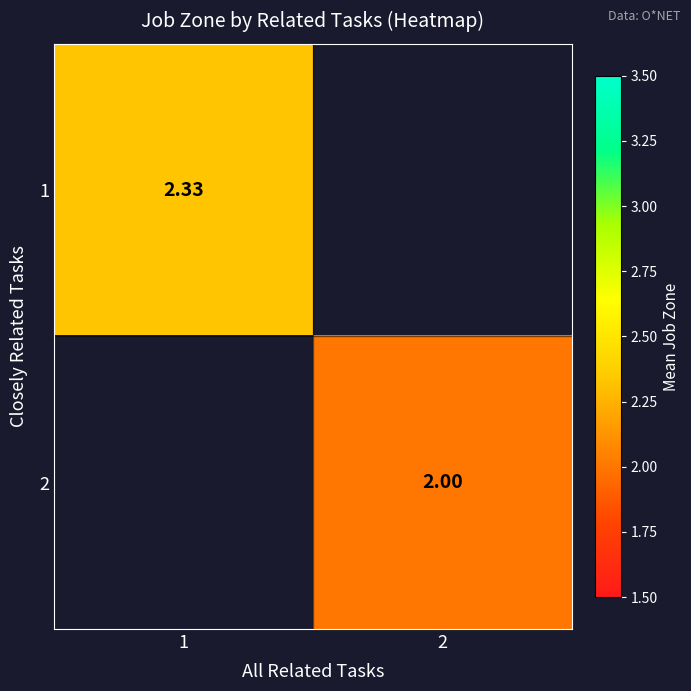

Is the value of 2 at 2 greater than the value of 1 at 1?

No